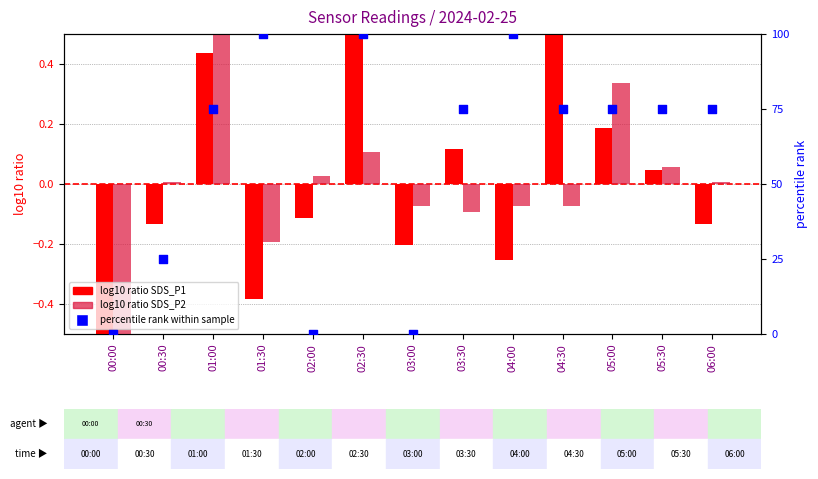

What is the total value across all series at 06:00?

74.9